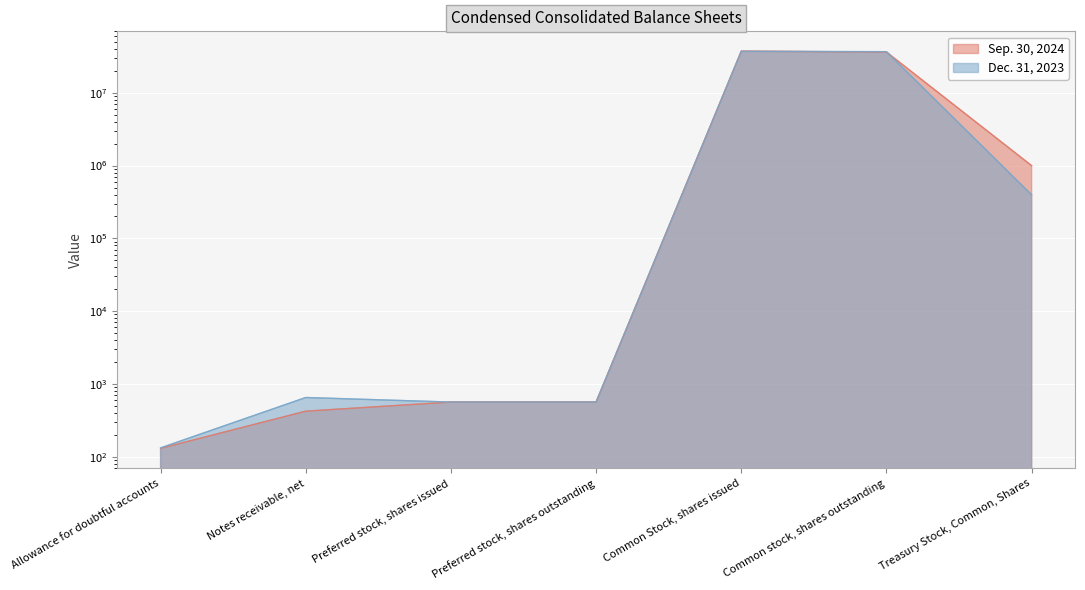

What is the maximum value shown in the chart?

37341185